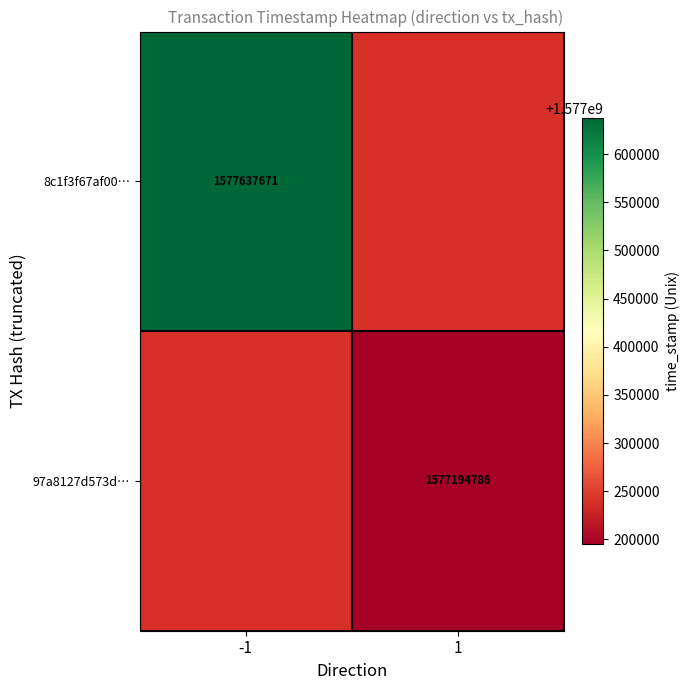

Is it true that 8c1f3f67af00… equals 1577637671 at -1?

True